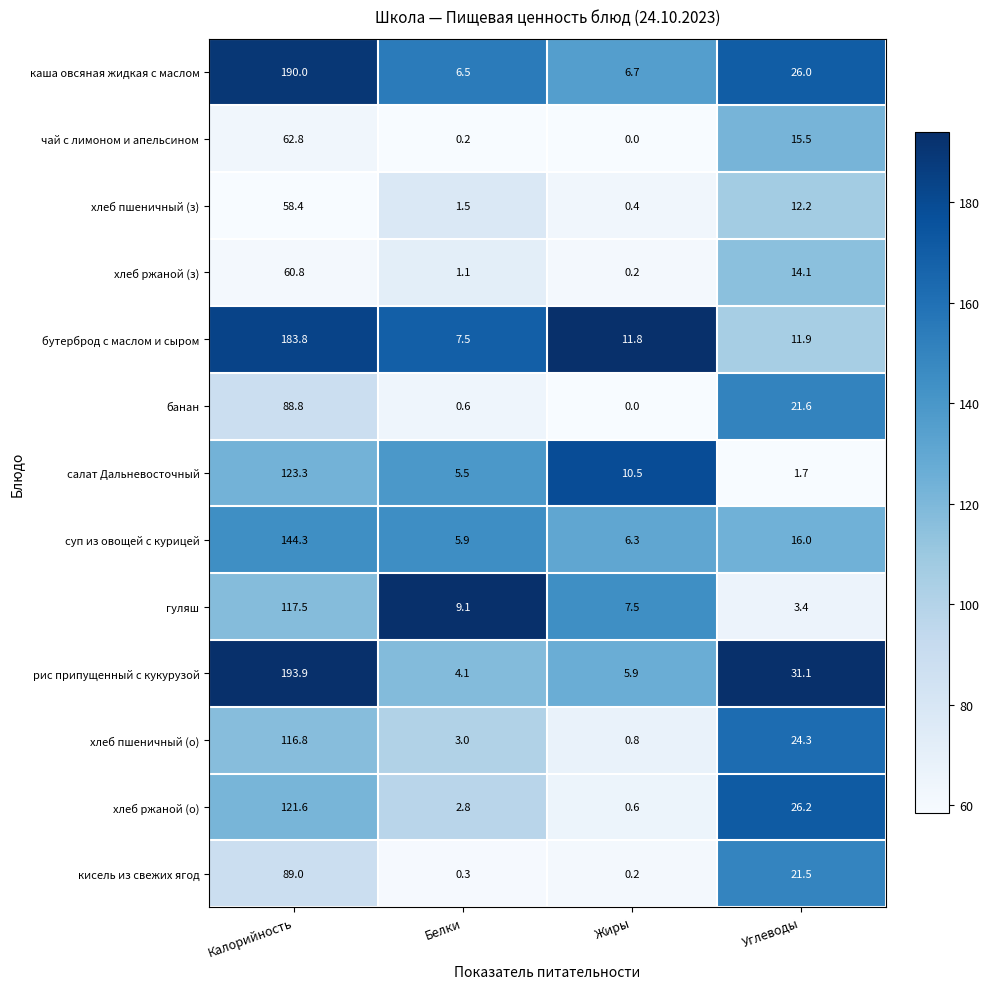

At which category is the sum across all series the highest?

Калорийность